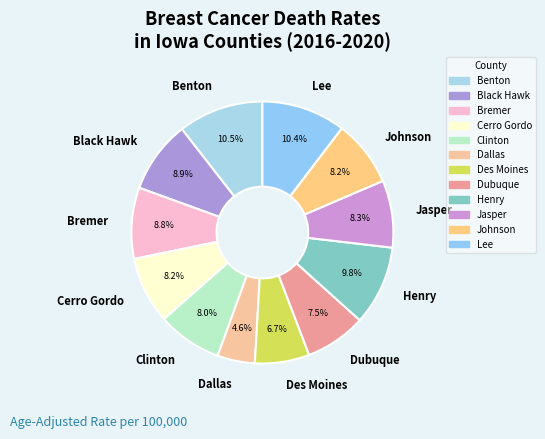

Does Benton represent more than half of the total?

No